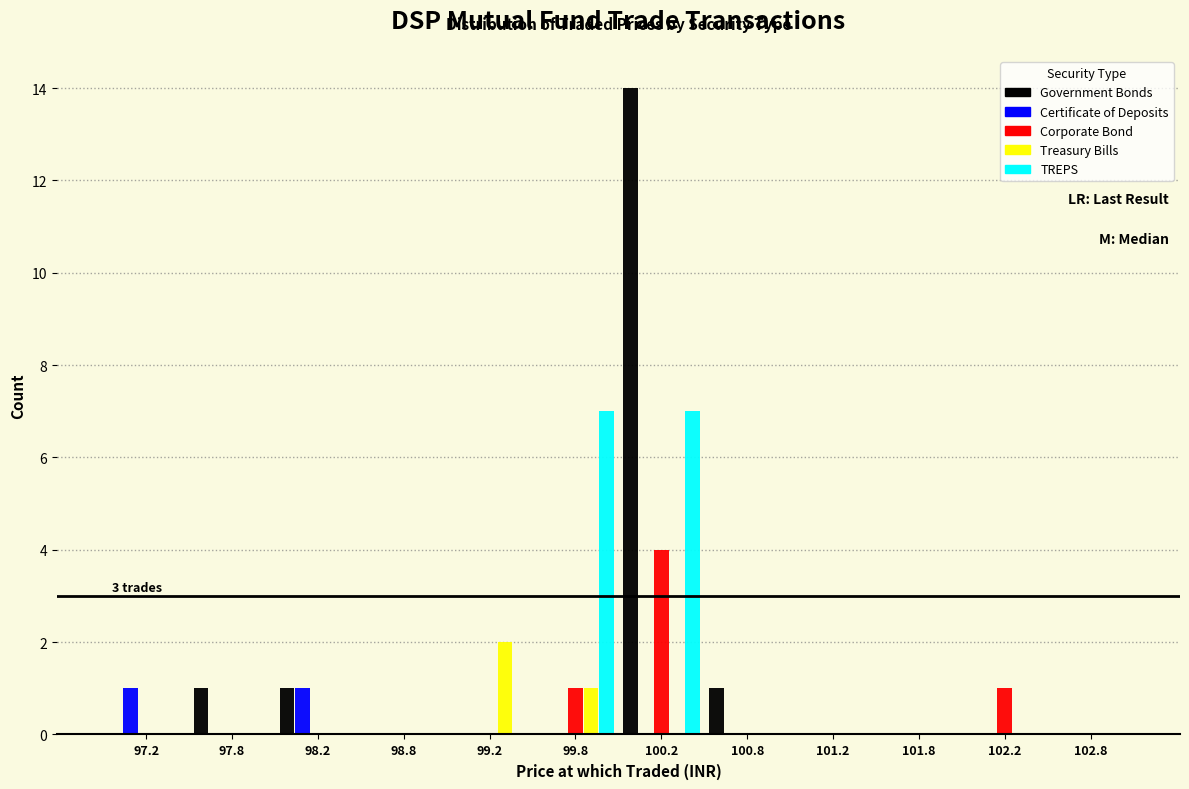

In the Corporate Bond series, which range on the x-axis has the tallest bar?

100.0 to 100.5